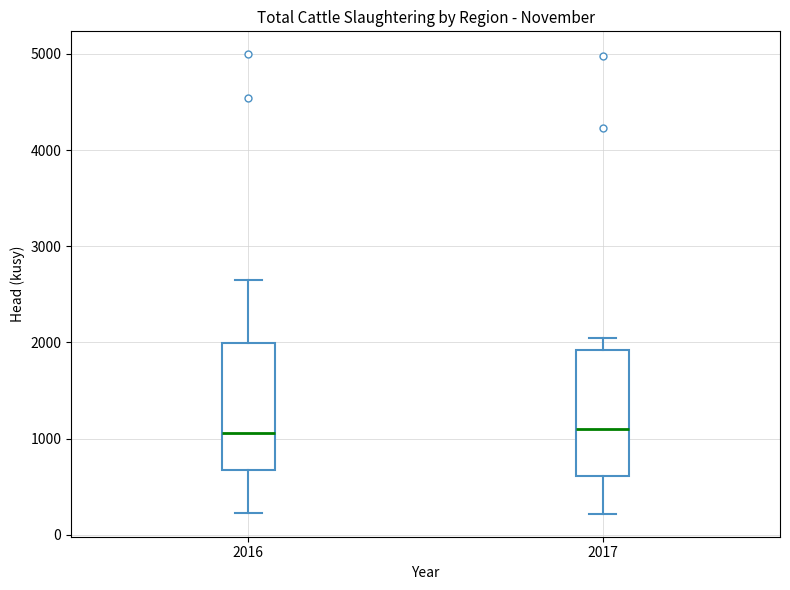

Reading left to right, read every box against the y-axis: the position of its median line, the range the box covers, and the ends of its whiskers. The values are not printed on the chart, so give them approximately, as read against the axis.

2016: median 1100, box 700 to 2000, whiskers 200 to 2600
2017: median 1100, box 600 to 1900, whiskers 200 to 2100